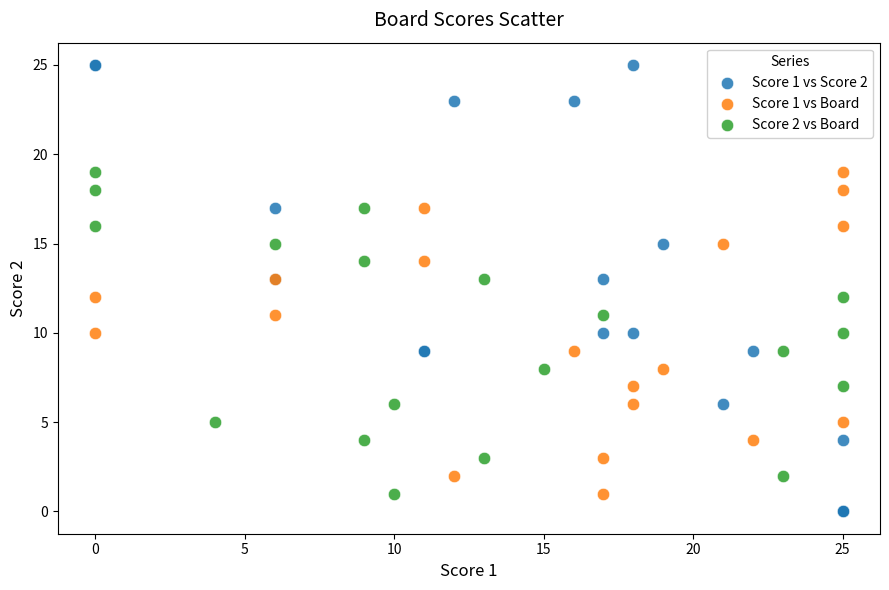

Which series contains the highest Y value?

Score 1 vs Score 2